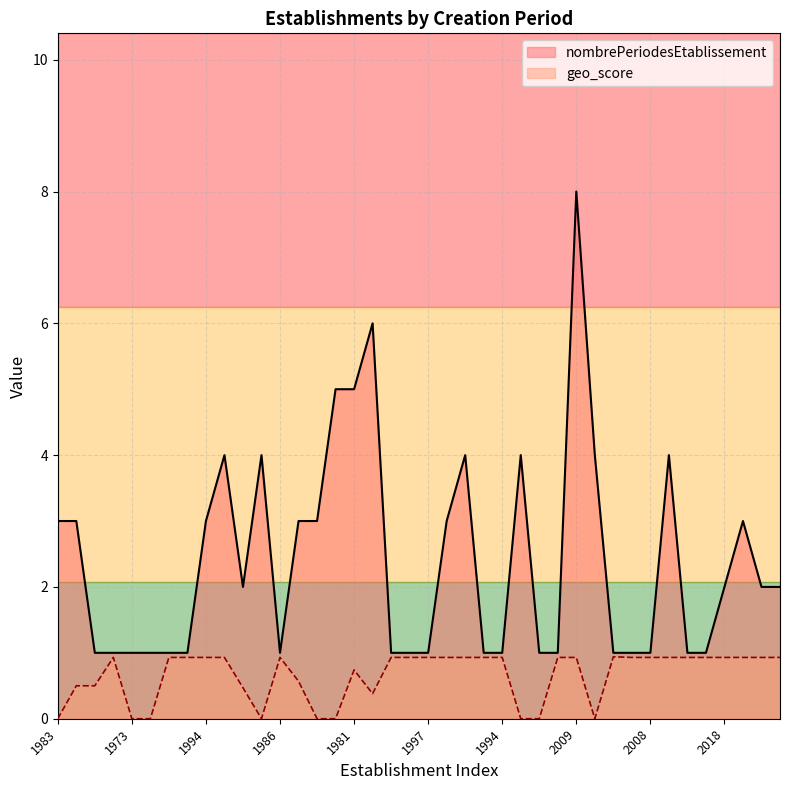

How many lines are shown in the chart?

2